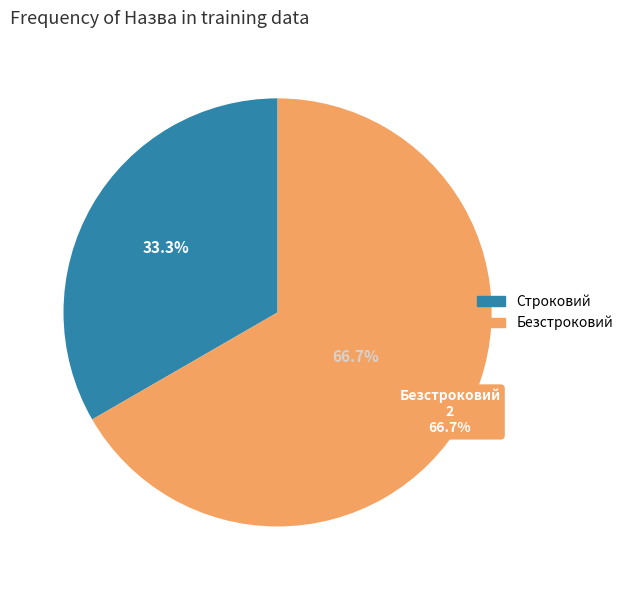

Between Безстроковий and Строковий, which is larger?

Безстроковий